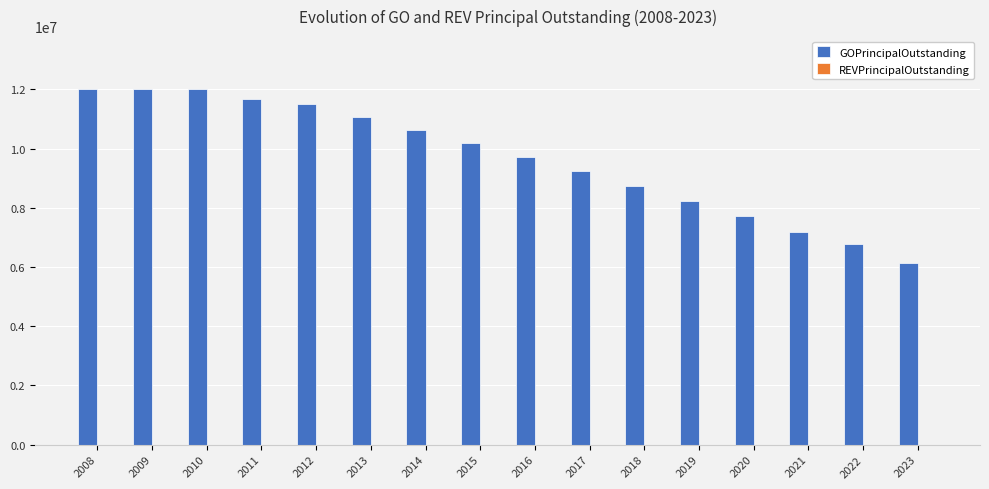

Which has a higher value, 2016 or 2010?

2010